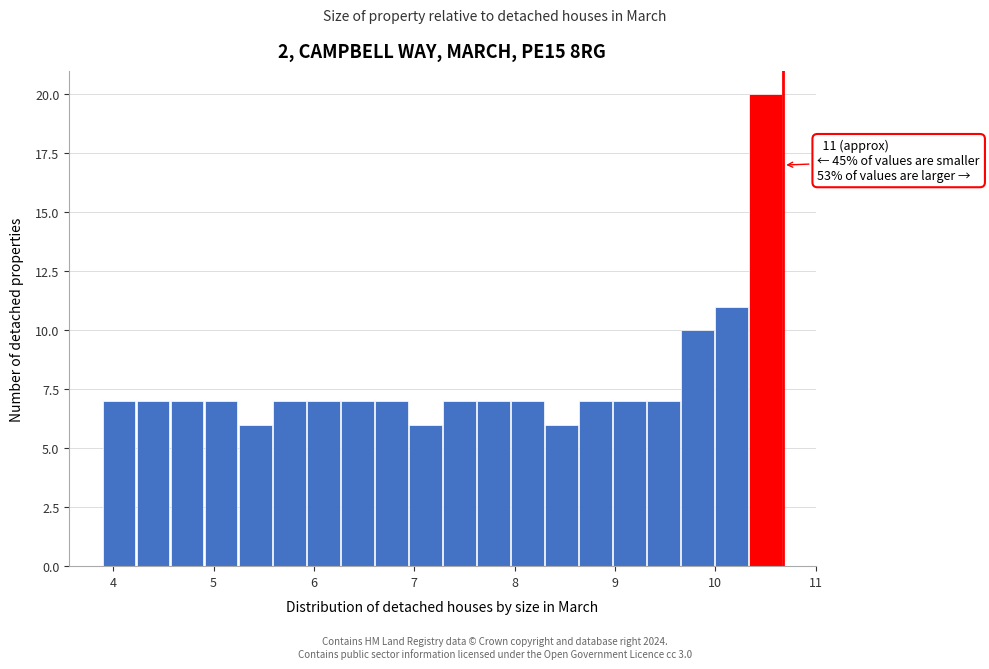

Read against the x-axis, roughly where is the centre of the tallest bar?

10.5